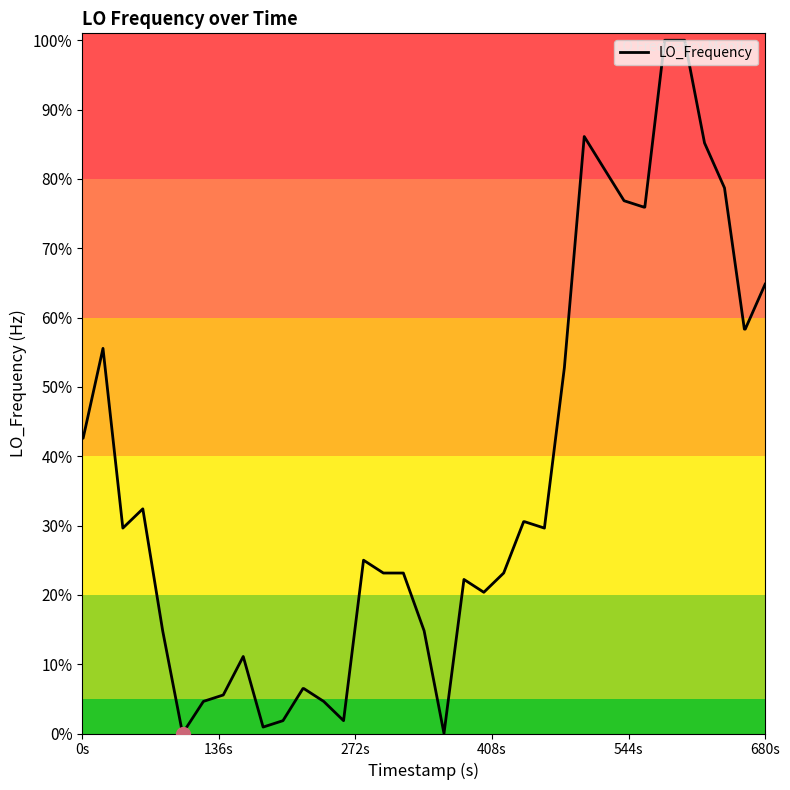

True or false: the data has more than 2 interior local peaks.

True